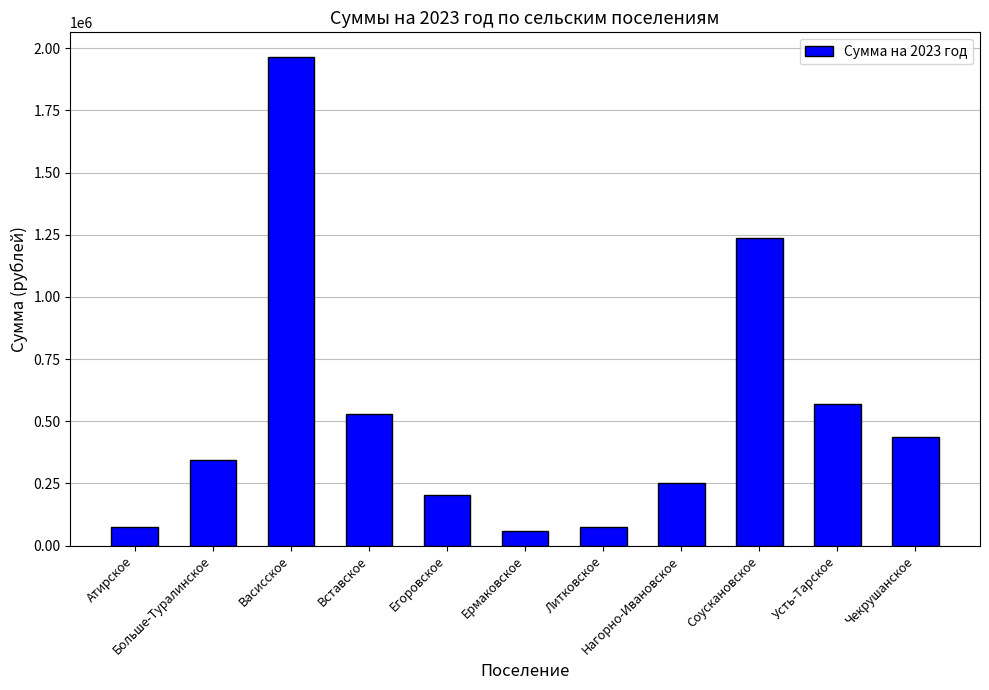

Which category has the highest value across all series?

Васисское